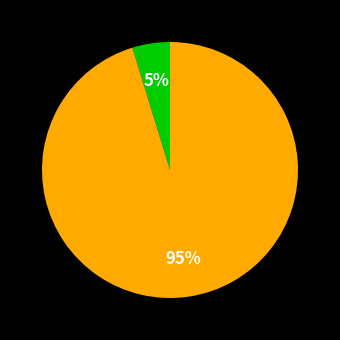

Does any single category account for the majority?

Yes